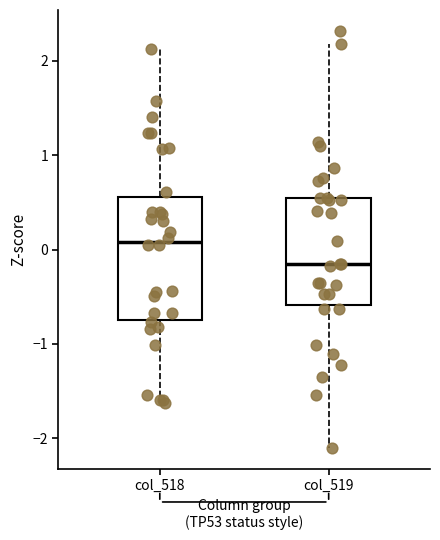

Where does the lower whisker of the box for col_518 end on the y-axis? The values are not printed on the chart, so give them approximately, as read against the axis.

-1.6